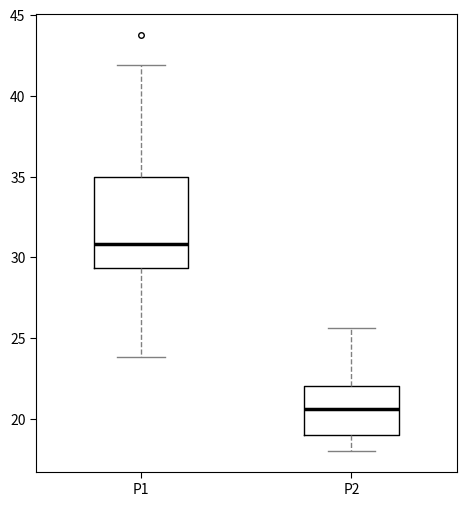

Which box's median line is the highest?

P1